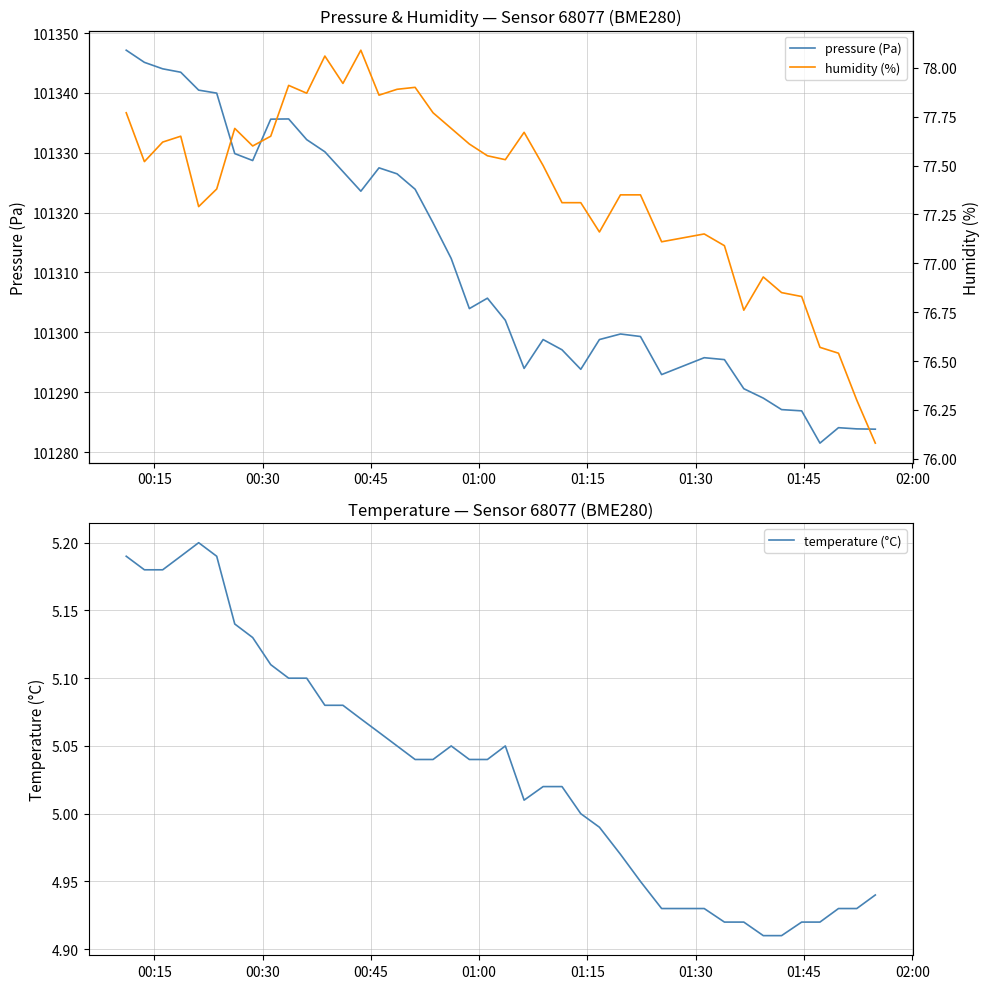

True or false: pressure (Pa) and humidity (%) cross at least once.

False